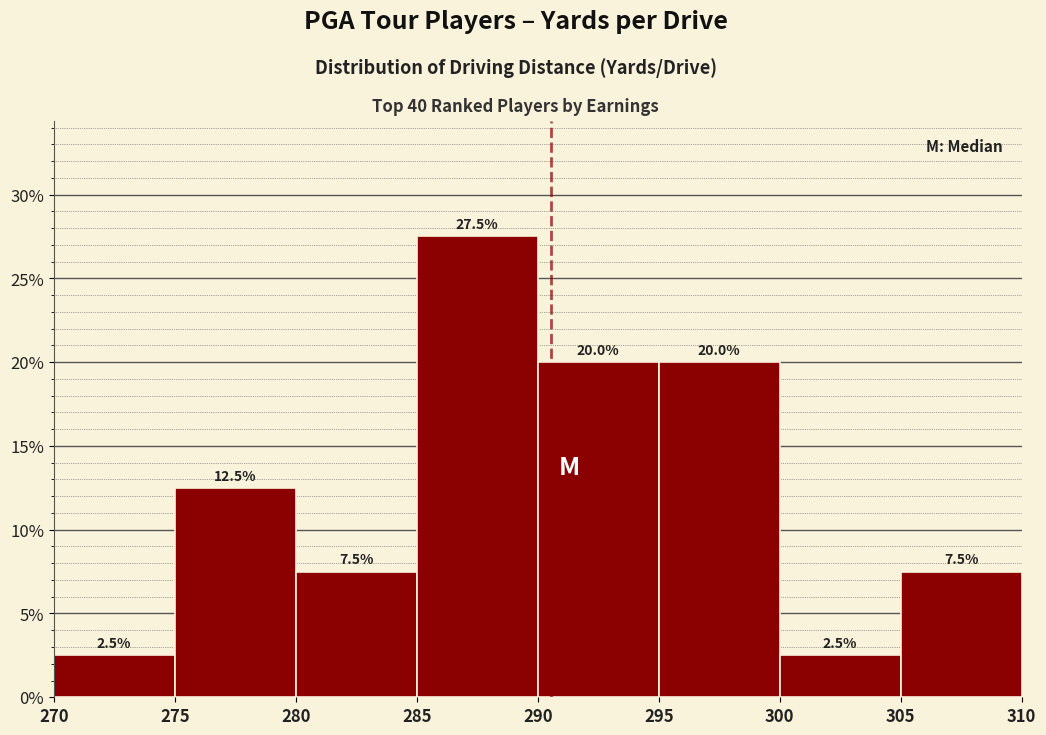

How tall is the bar that spans 300 to 305 on the x-axis?

2.5